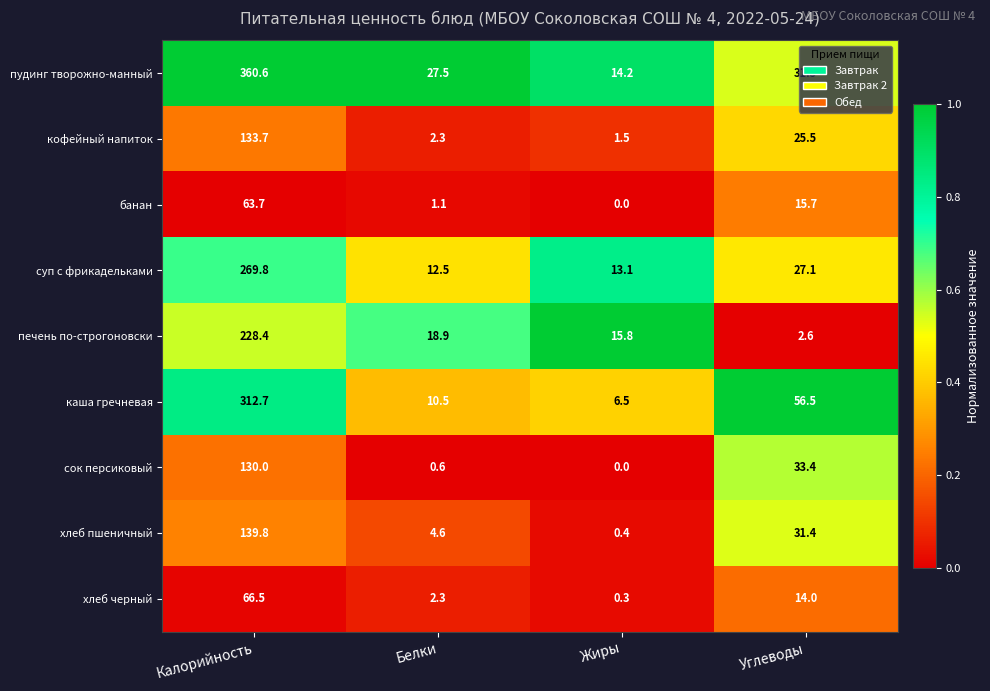

Read the хлеб черный value at Калорийность.

66.5